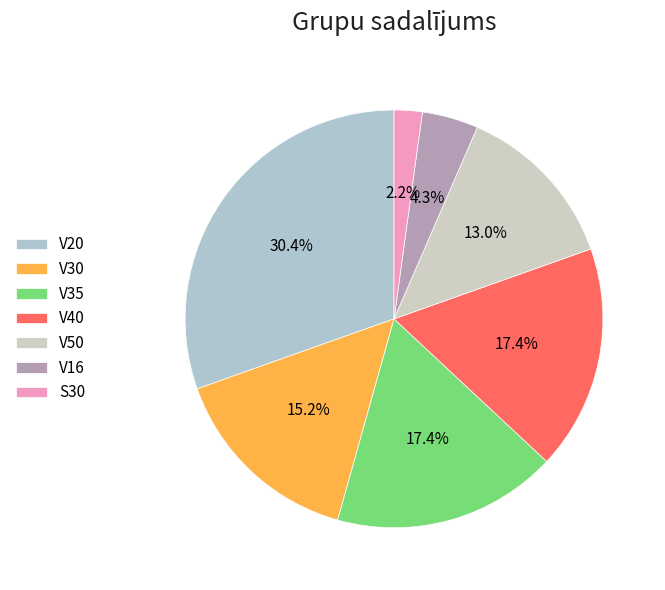

Approximately how many times larger is the value at V50 compared to S30?

6.0